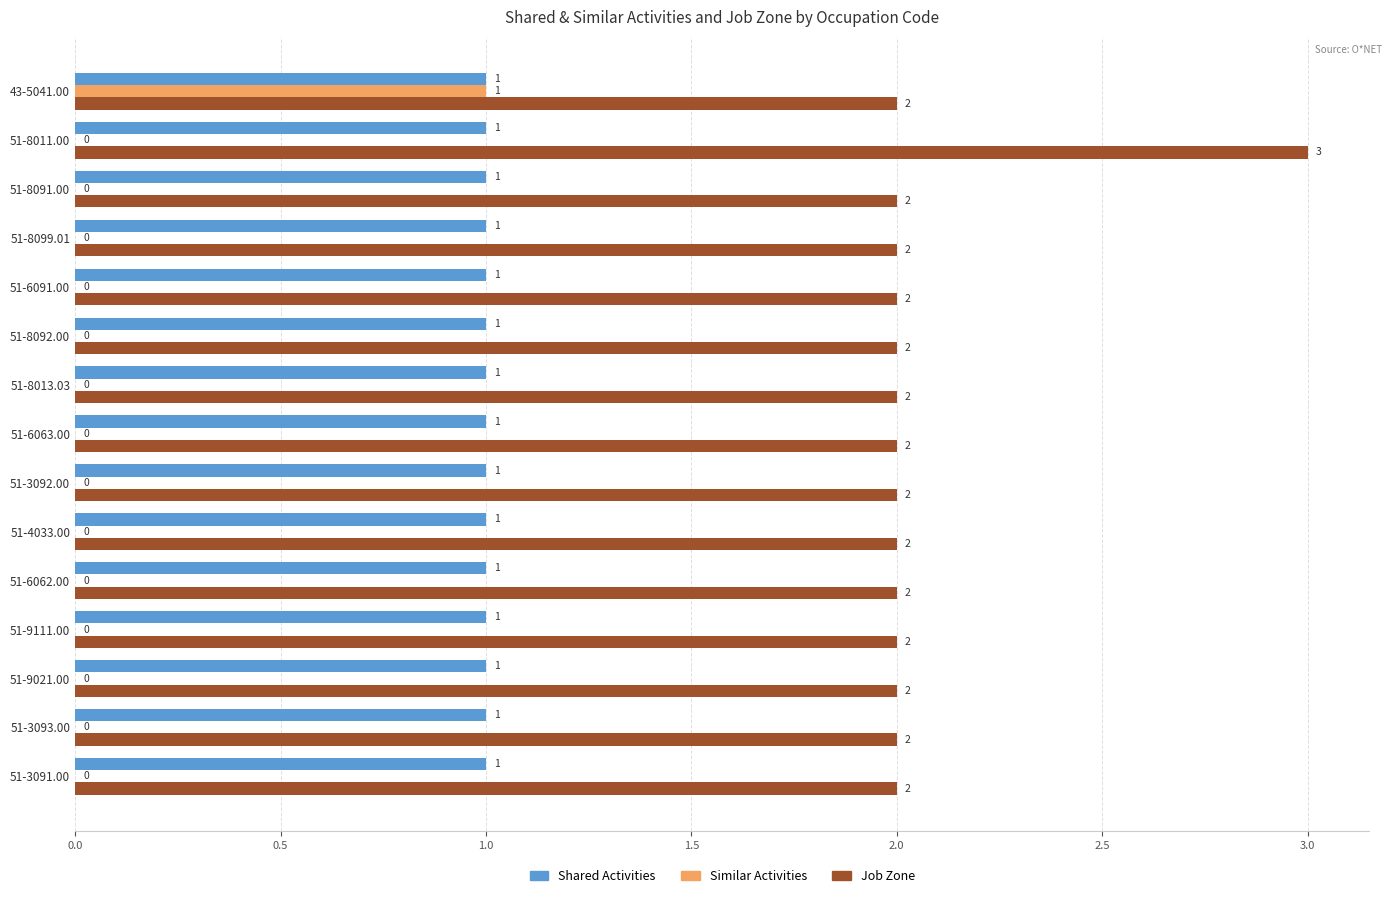

What is the maximum value shown in the chart?

3